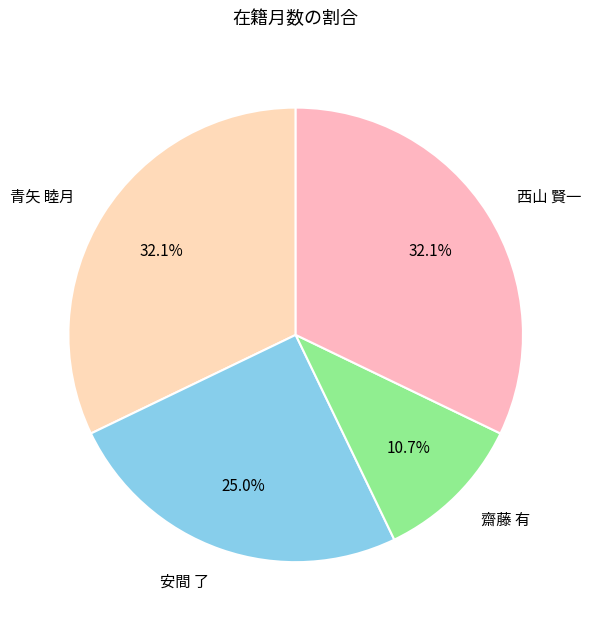

The 安間 了 slice represents 25% of the pie. True or false?

True